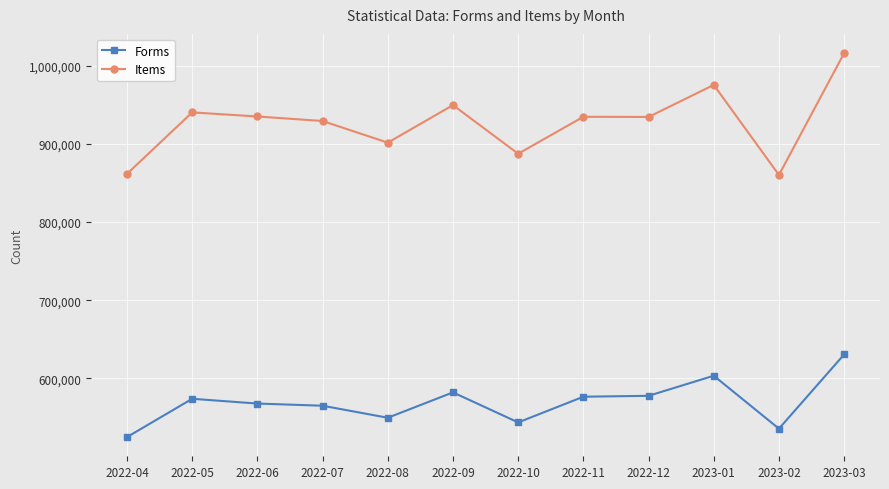

What is the total value across all series at 2023-01?

1578898